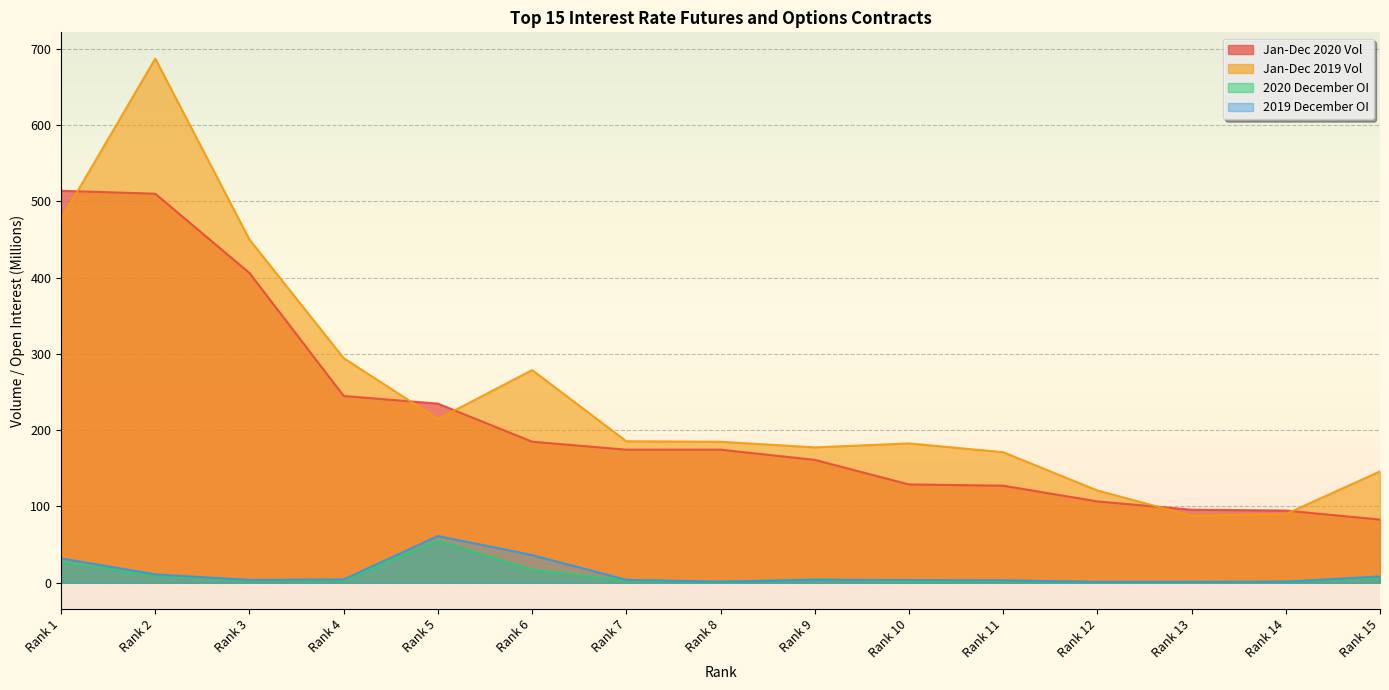

At which category does Jan-Dec 2019 Vol reach its first local peak?

Rank 2